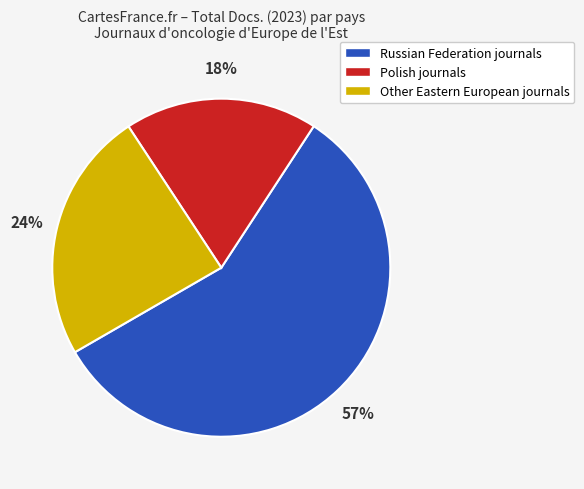

What percentage is the Other Eastern European journals slice, to the nearest percent?

24%